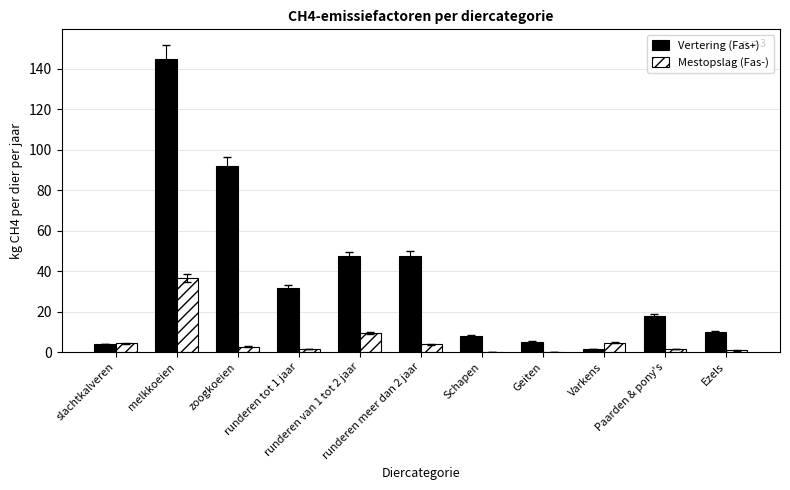

What is the maximum value shown in the chart?

144.8